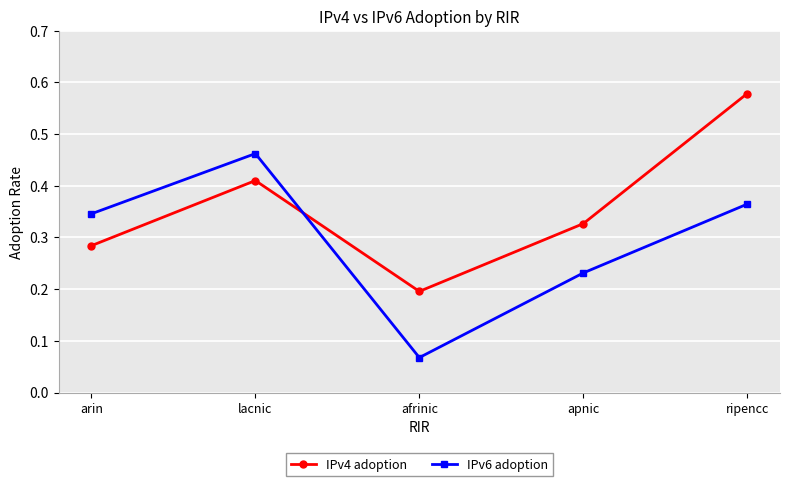

True or false: IPv4 adoption and IPv6 adoption intersect in this chart.

True